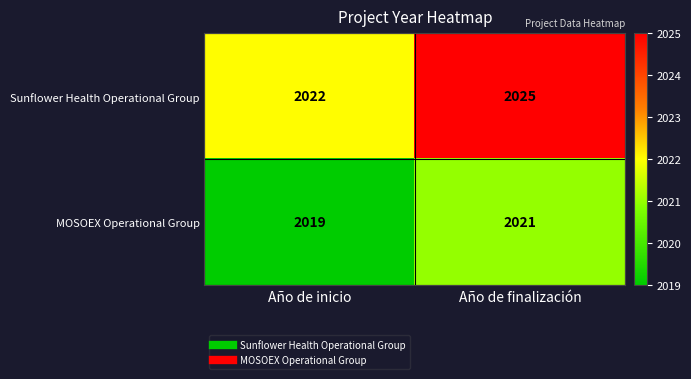

Reading left to right, extract all data points from this chart.

Sunflower Health Operational Group: 2022	2025
MOSOEX Operational Group: 2019	2021